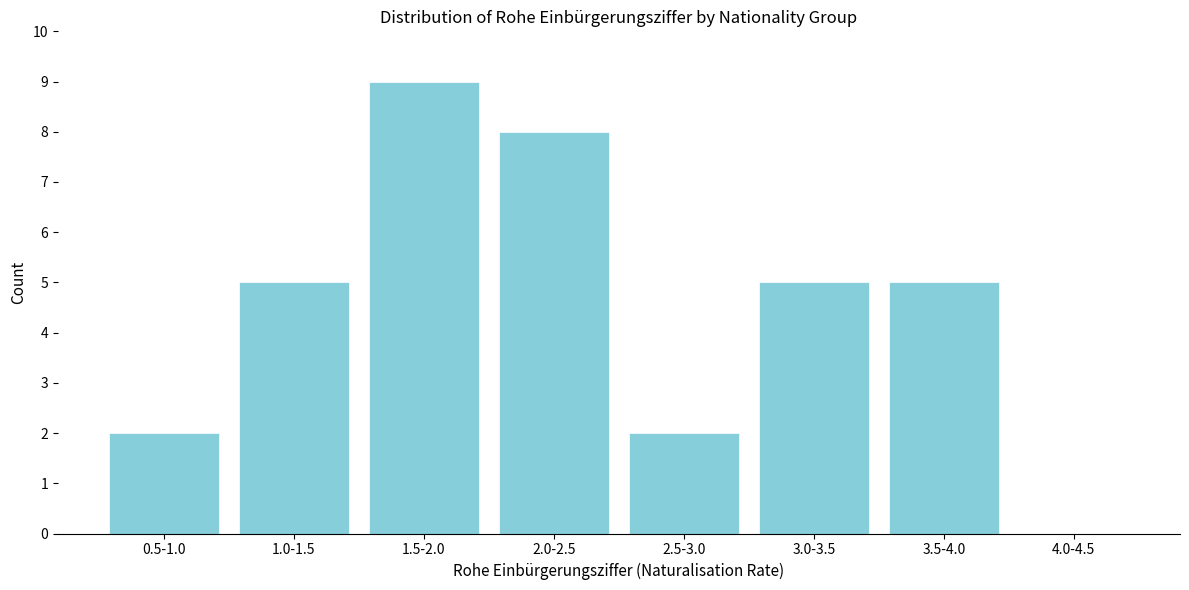

Reading left to right, extract all data points from this chart.

0.5-1.0=2	1.0-1.5=5	1.5-2.0=9	2.0-2.5=8	2.5-3.0=2	3.0-3.5=5	3.5-4.0=5	4.0-4.5=0